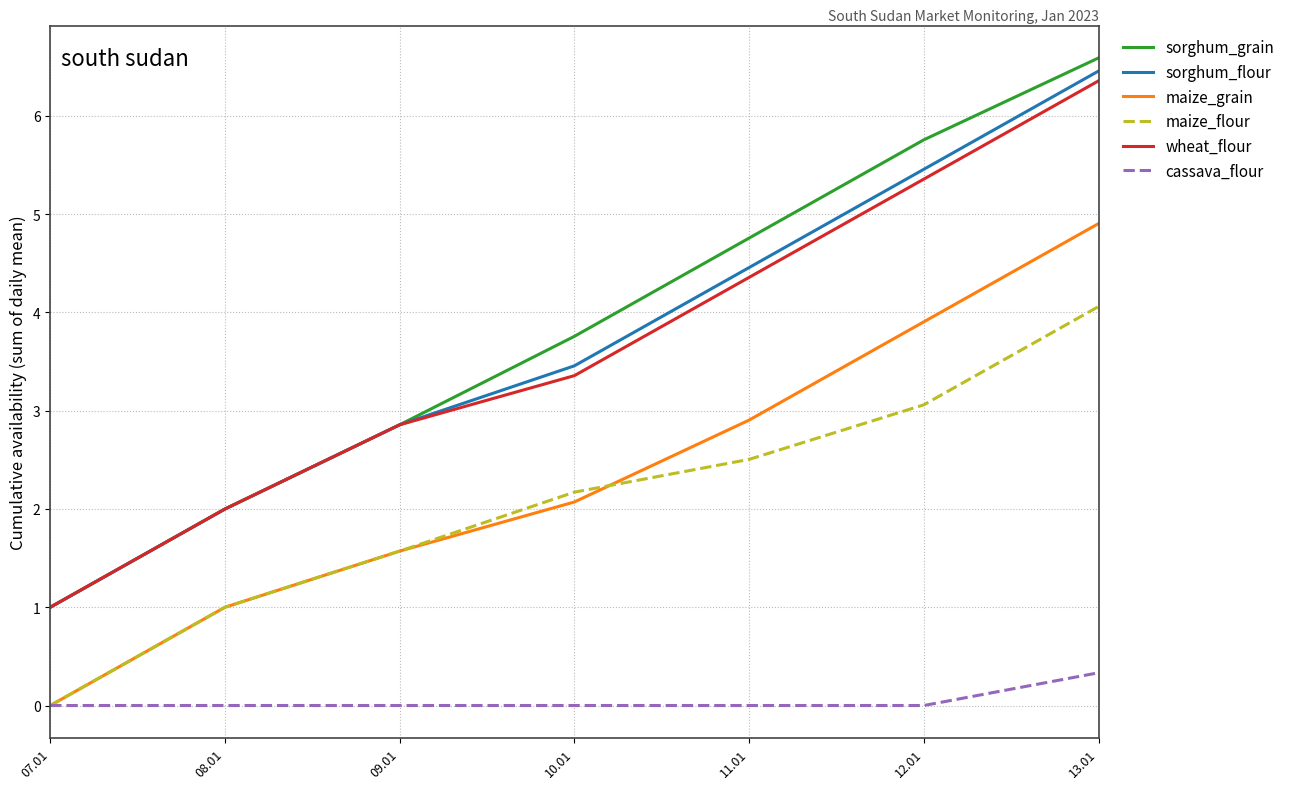

True or false: sorghum_flour and maize_flour cross at least once.

False